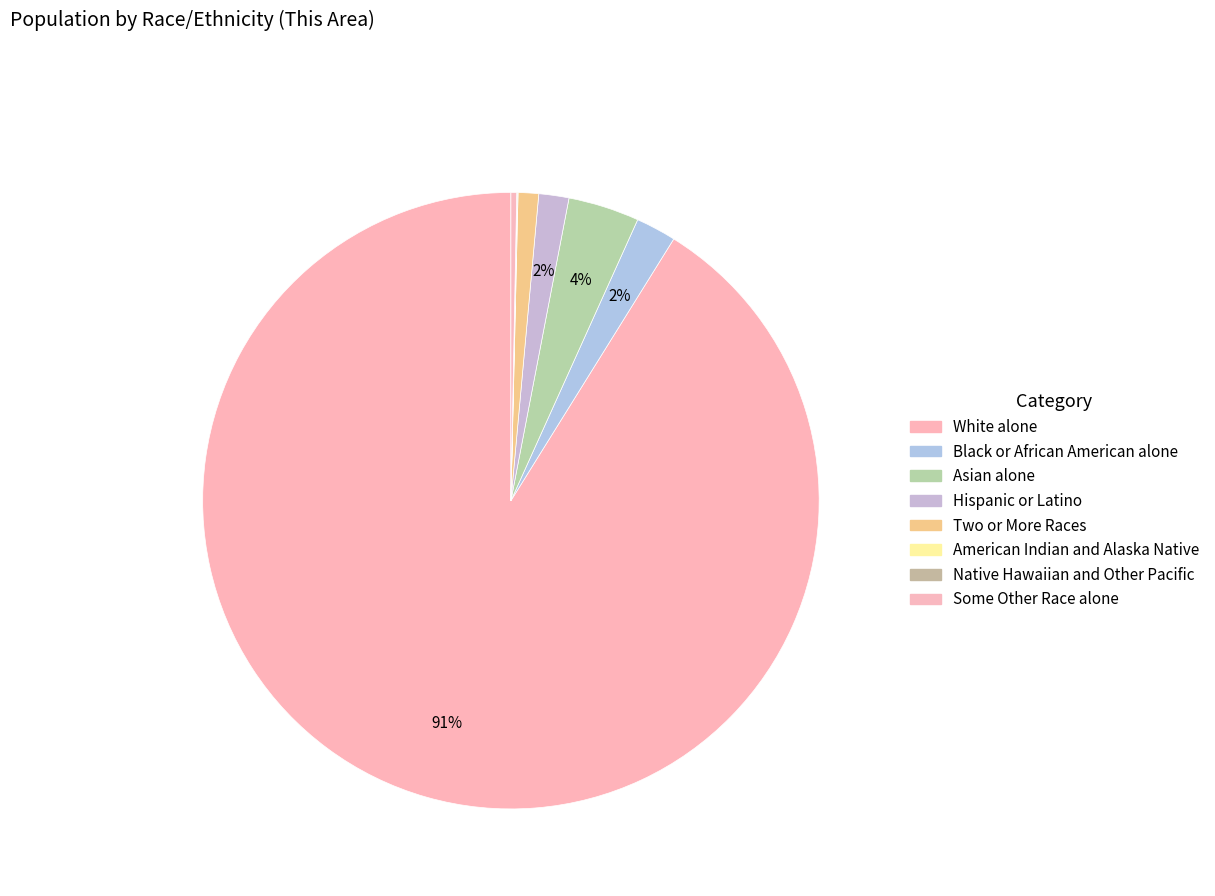

Which slice is the smallest?

American Indian and Alaska Native